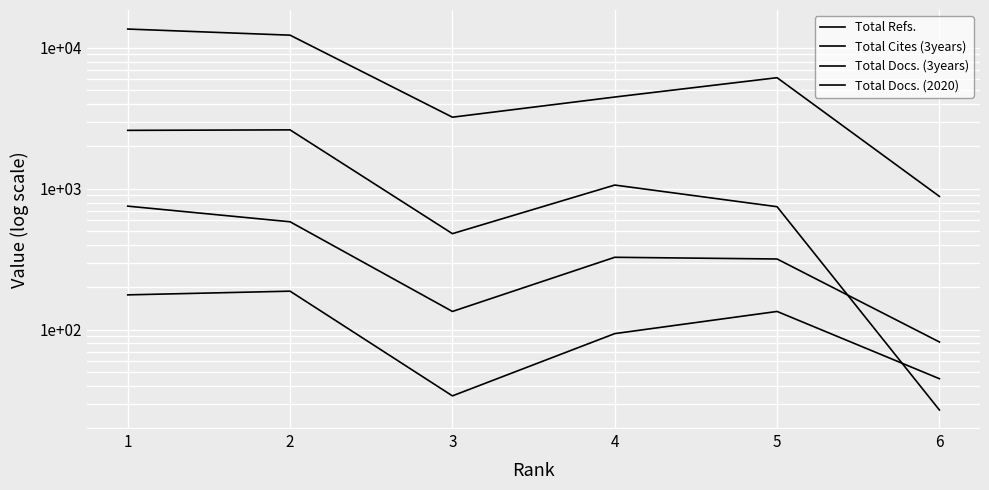

Reading left to right, what are all the values shown in this chart?

Total Refs.: 13603	12308	3224	4481	6144	884
Total Cites (3years): 2600	2620	481	1064	747	27
Total Docs. (3years): 754	584	135	327	318	82
Total Docs. (2020): 177	188	34	94	135	45